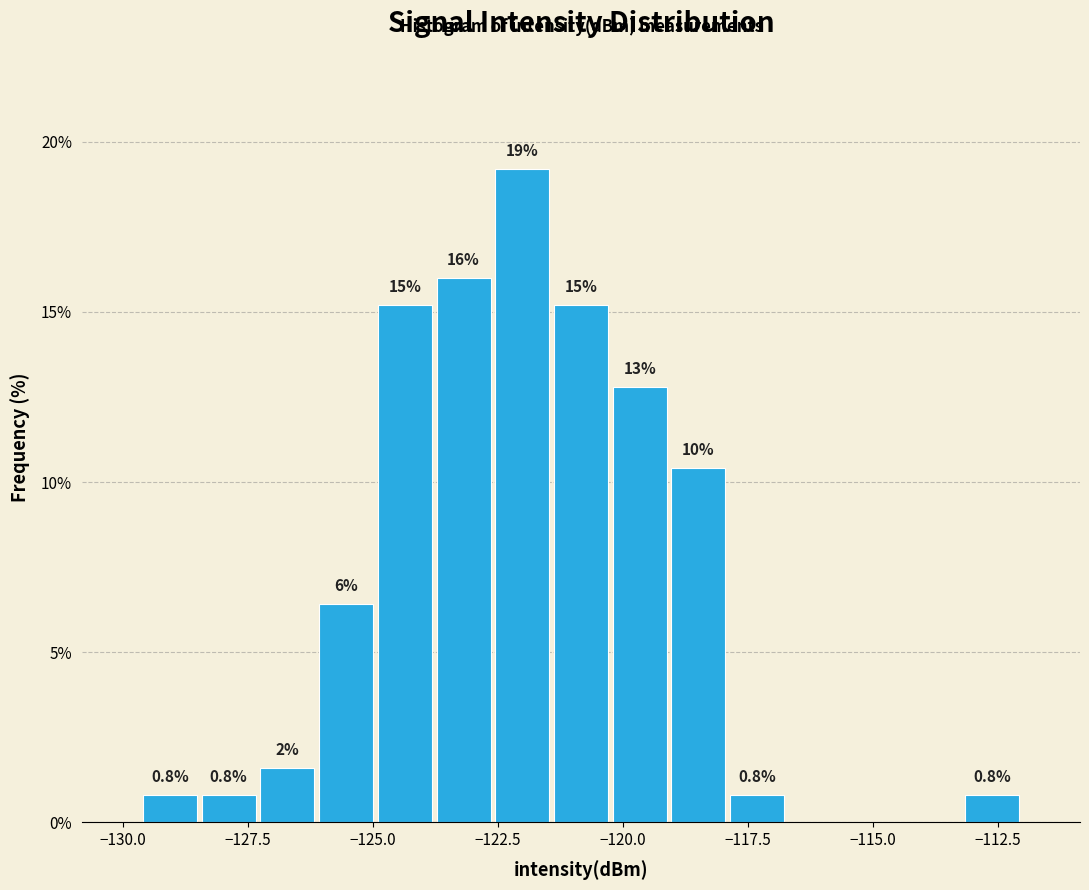

Around what value on the x-axis is the tallest bar? Give the approximate position of its centre, as read against the axis.

-122.0